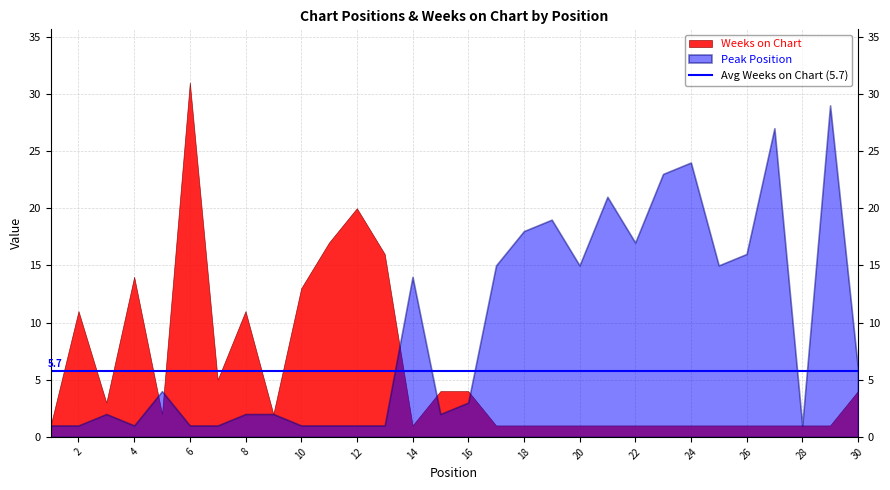

True or false: Peak Position and Weeks on Chart cross at least once.

True